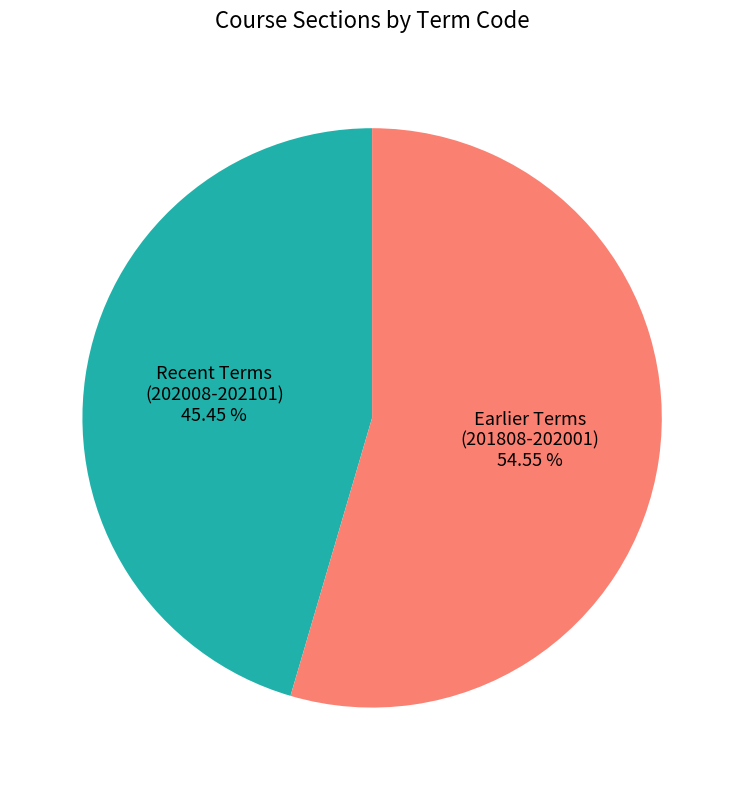

Is there a majority slice in this chart?

Yes